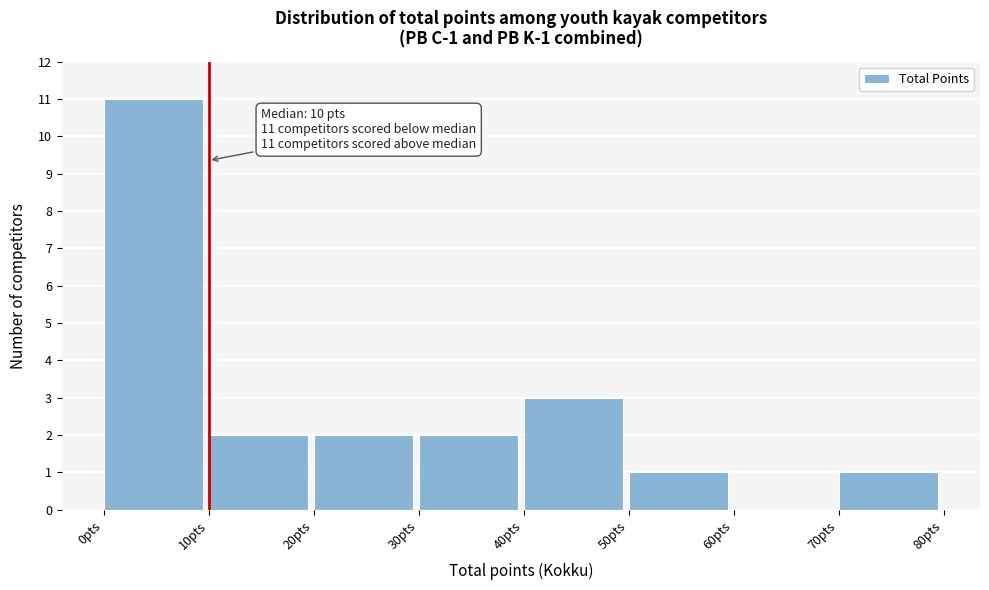

Over which range of the x-axis is the bar tallest?

0 to 10